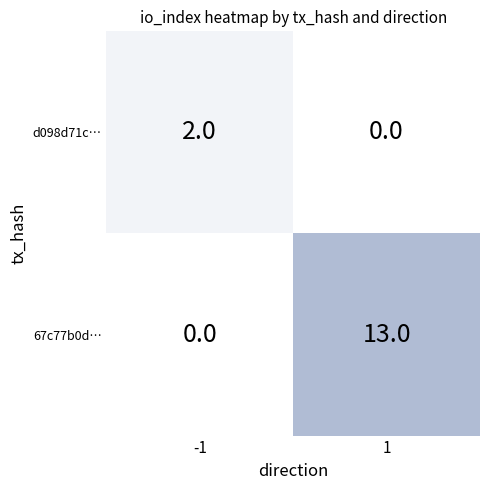

Which series has the widest spread of values?

67c77b0d…